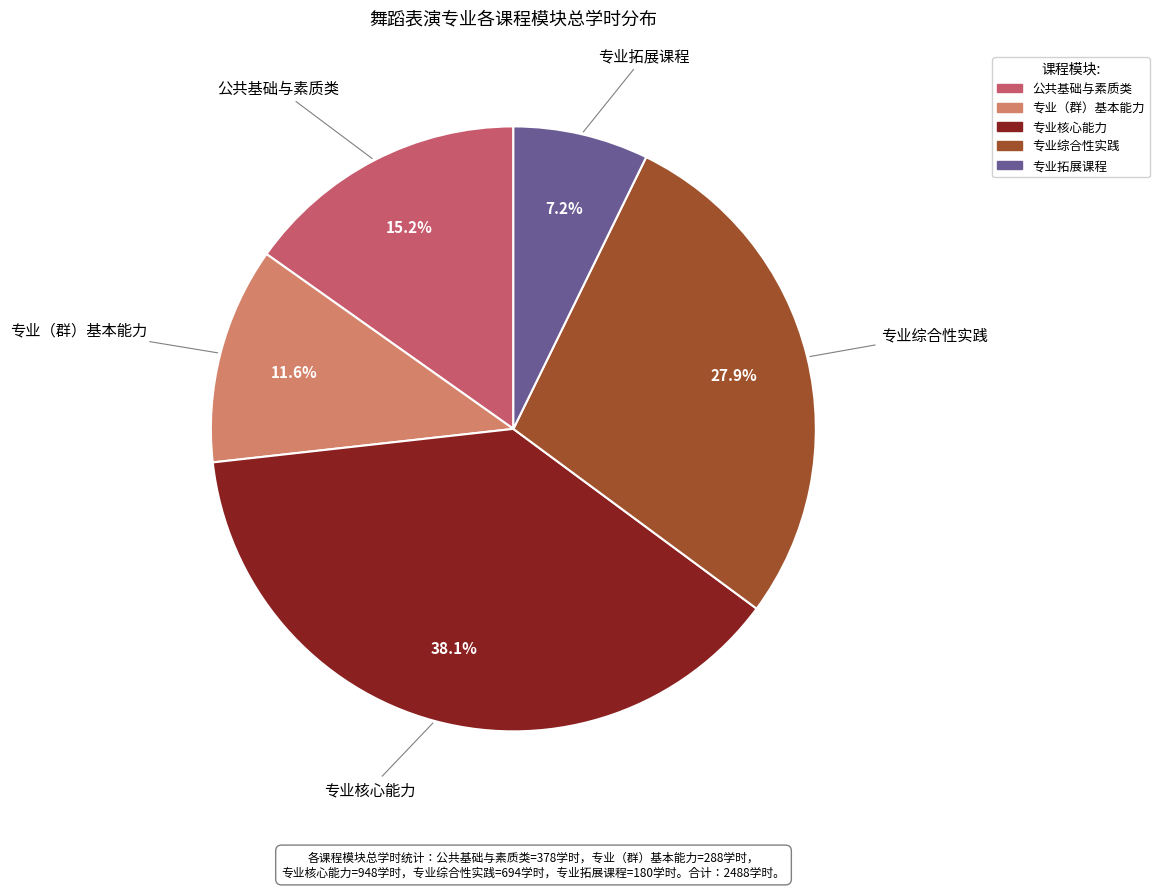

What is the ratio of the value at 专业综合性实践 to the value at 专业拓展课程?

3.9